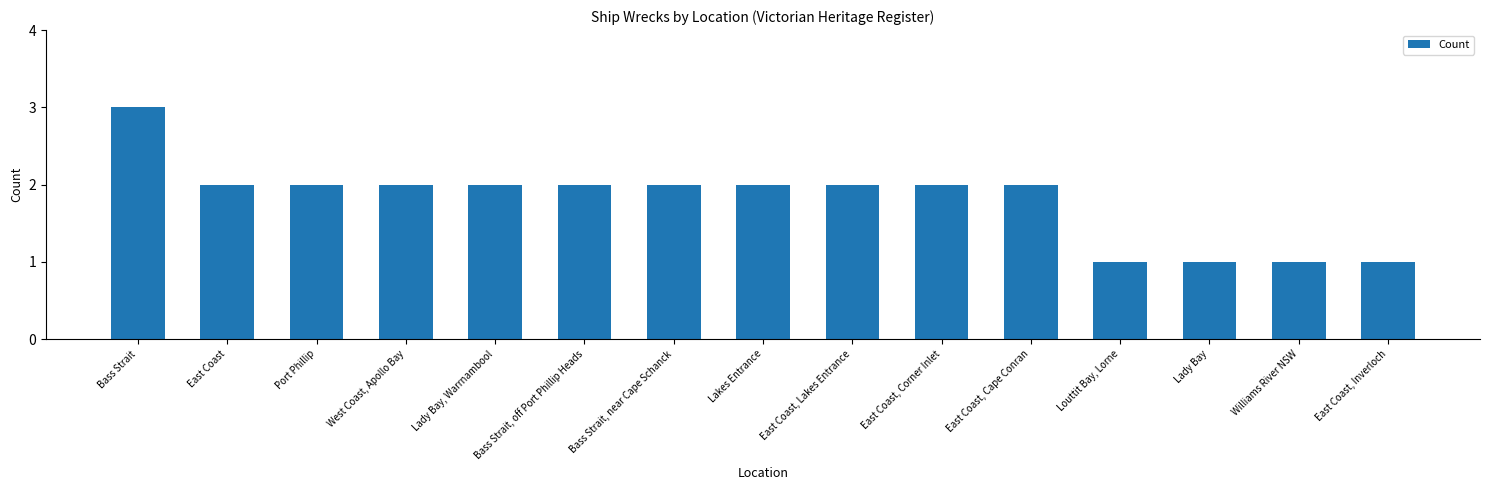

Reading left to right, transcribe all the data shown in this chart.

3	2	2	2	2	2	2	2	2	2	2	1	1	1	1